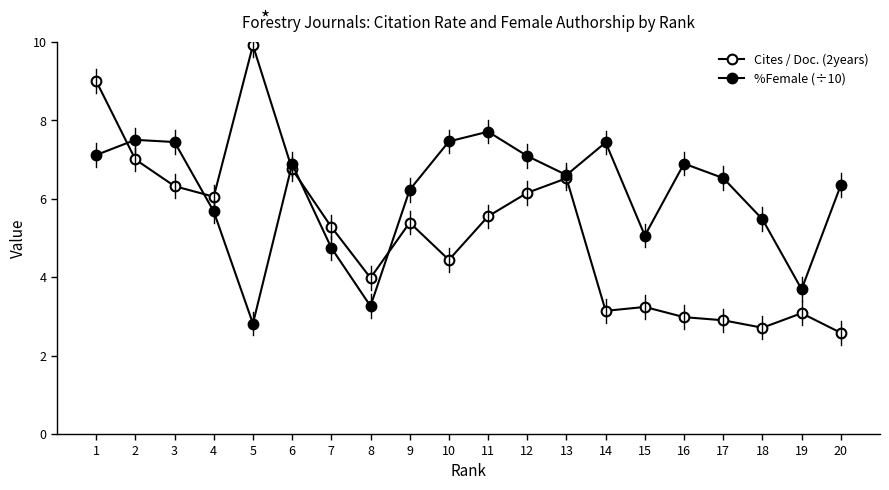

The %Female (÷10) series shows 2.2 at 17. True or false?

False